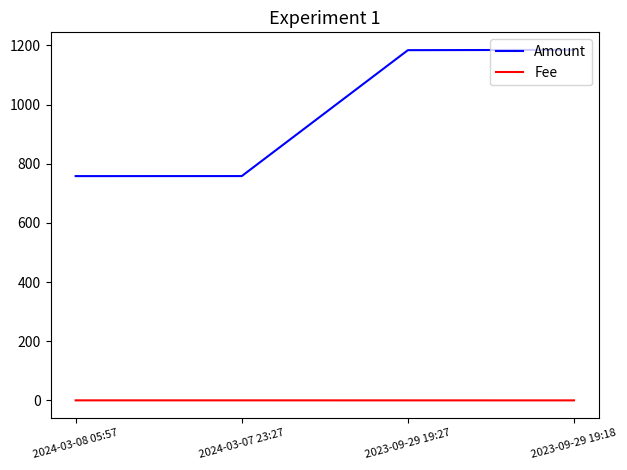

List the series in order of their peak value, highest first.

Amount, Fee